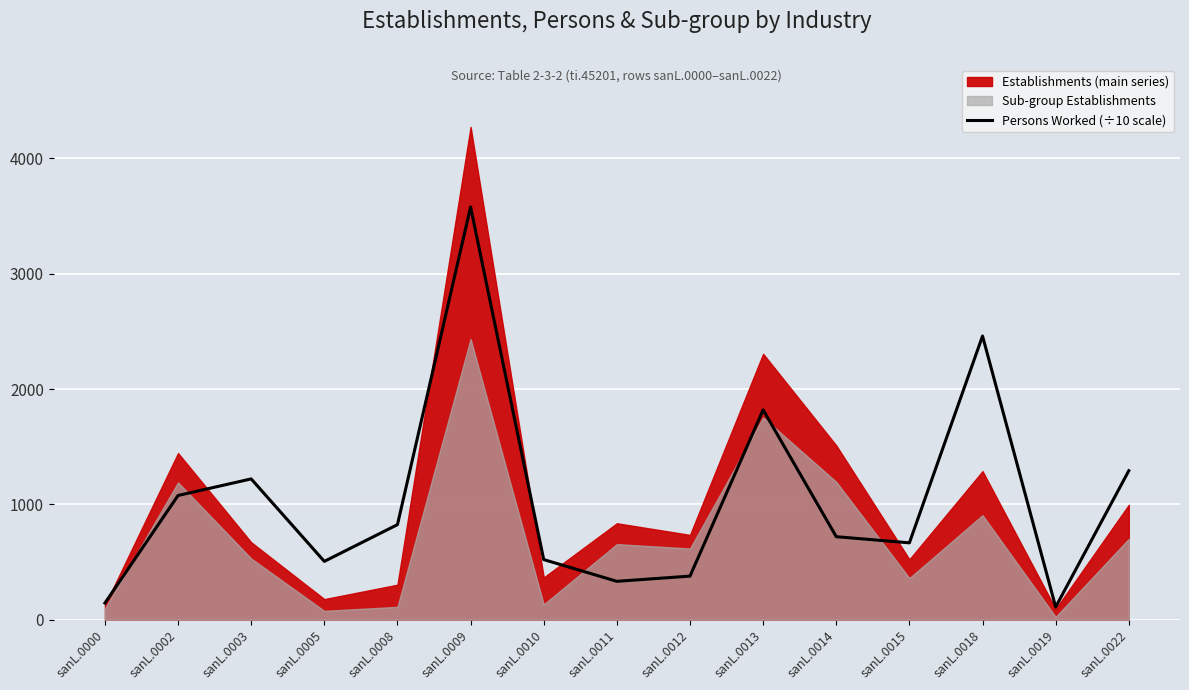

What is the value of the 10th point from the left?

1819.5